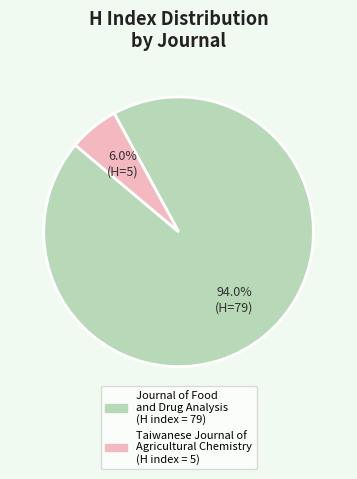

What is the smallest slice in the pie chart?

Taiwanese Journal of Agricultural Chemistry